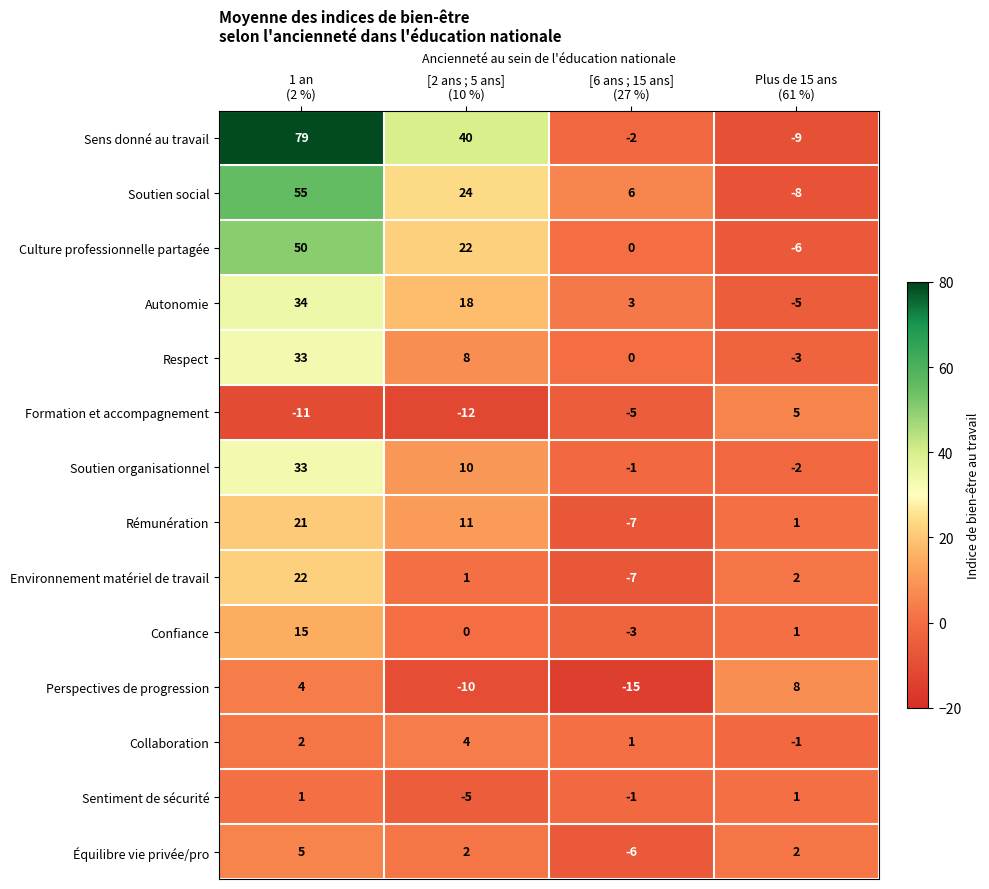

Count the number of data series in this chart.

14